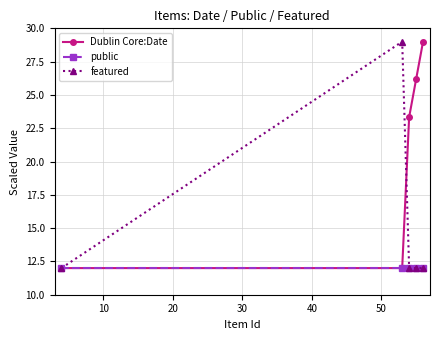

Which series has the largest total across all categories?

Dublin Core:Date